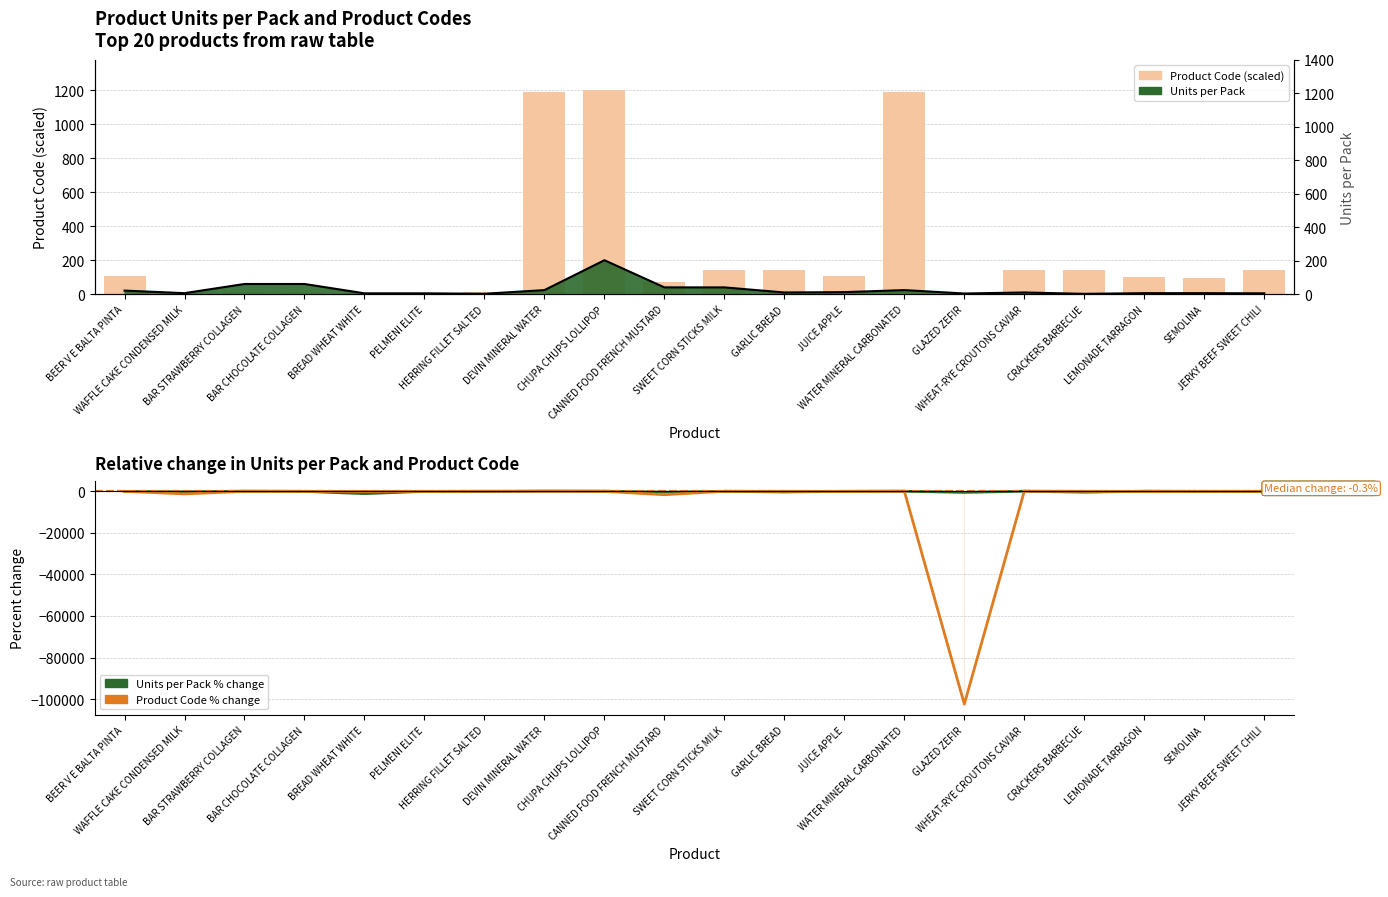

What is the label of the 7th bar from the left?

HERRING FILLET SALTED